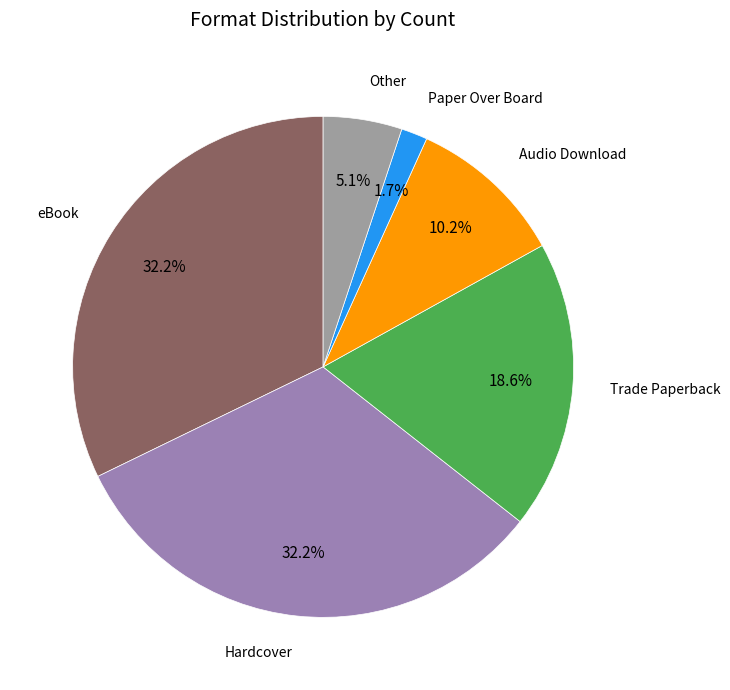

What percentage do Other and eBook together represent?

37.3%